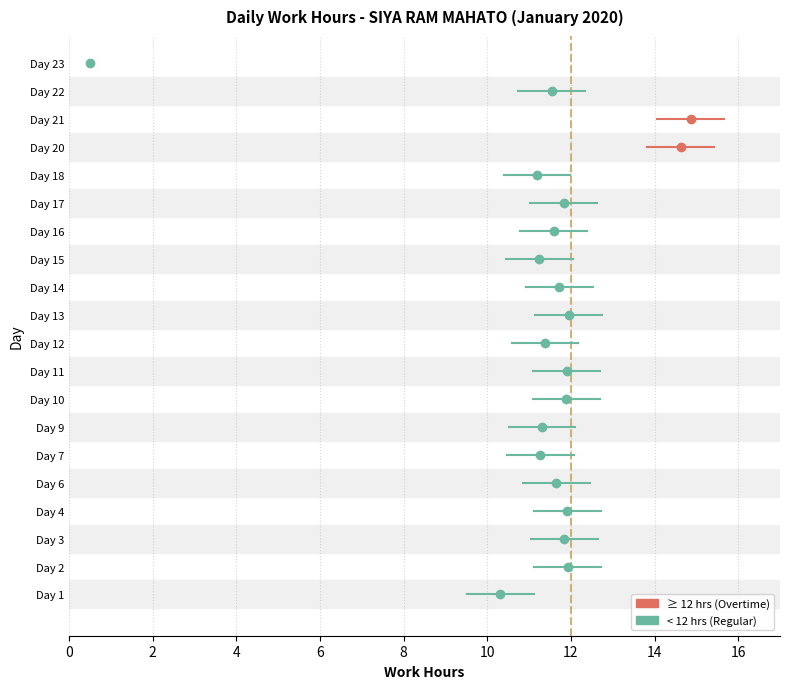

How many values are below 11?

2